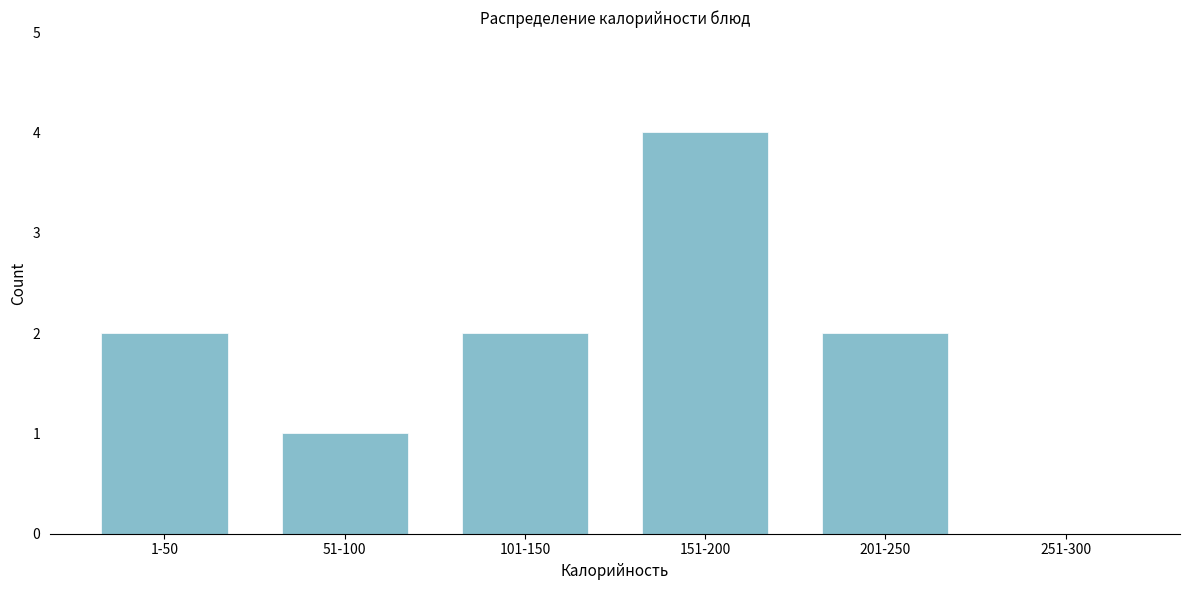

Reading left to right, transcribe all the data shown in this chart.

1-50=2	51-100=1	101-150=2	151-200=4	201-250=2	251-300=0